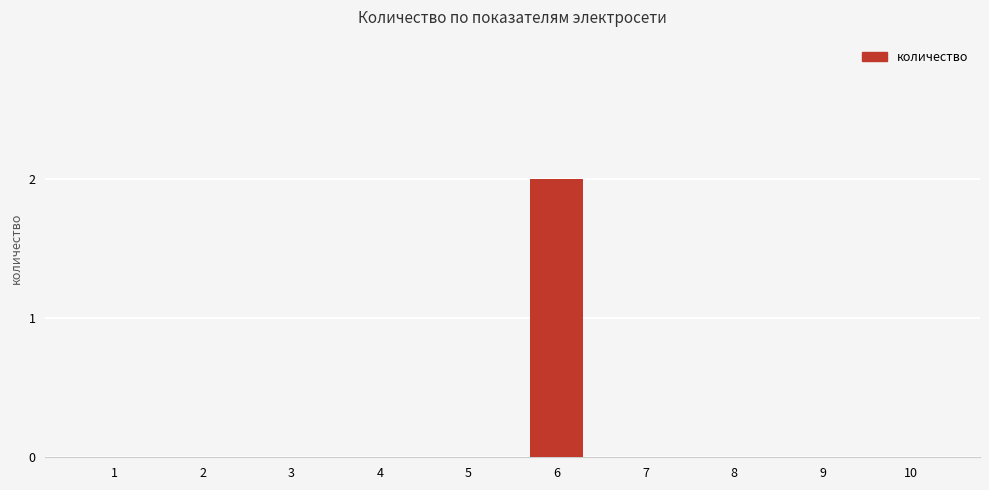

Is it true that the value at 3 is -1?

False